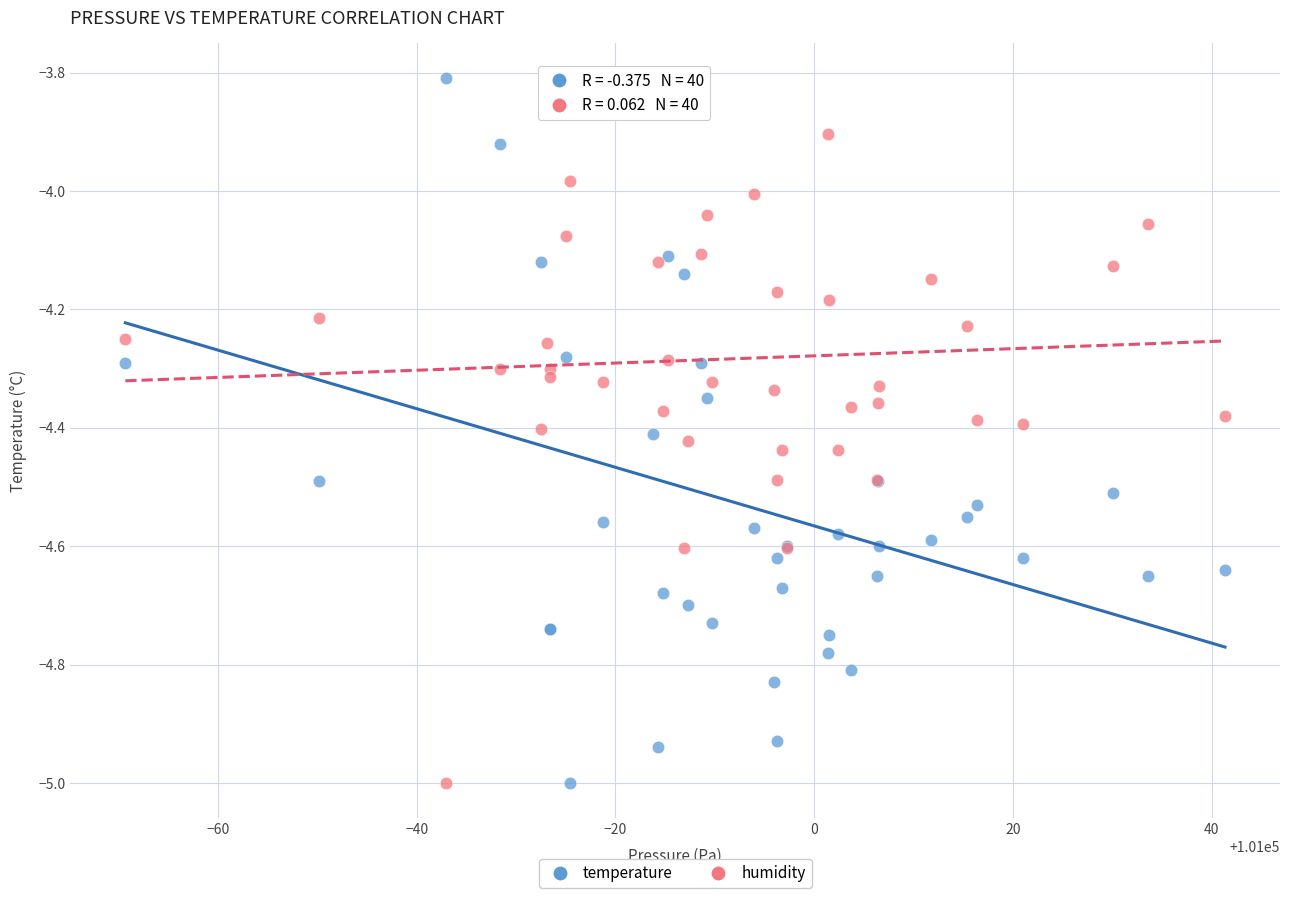

What is the X range (max minus min) for the scatter plot?

110.6